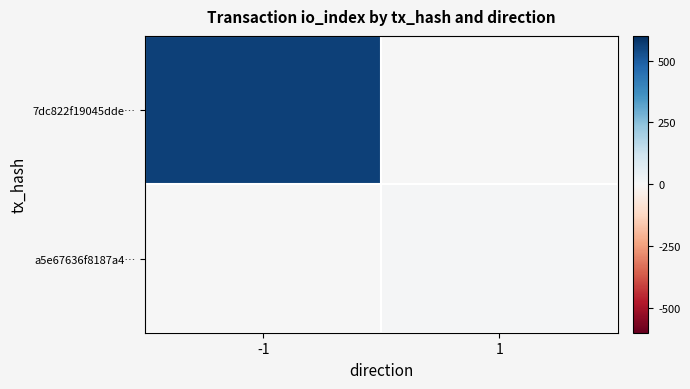

Reading right to left, transcribe all the data shown in this chart.

7dc822f19045dde…: 1=0	-1=561
a5e67636f8187a4…: 1=9	-1=0